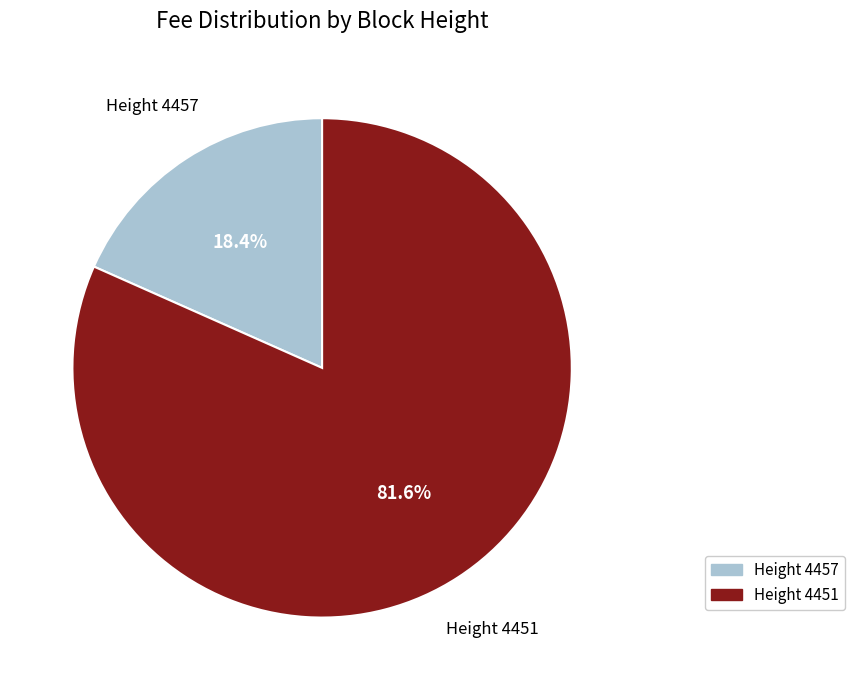

What is the total percentage of Height 4457 and Height 4451?

100.0%